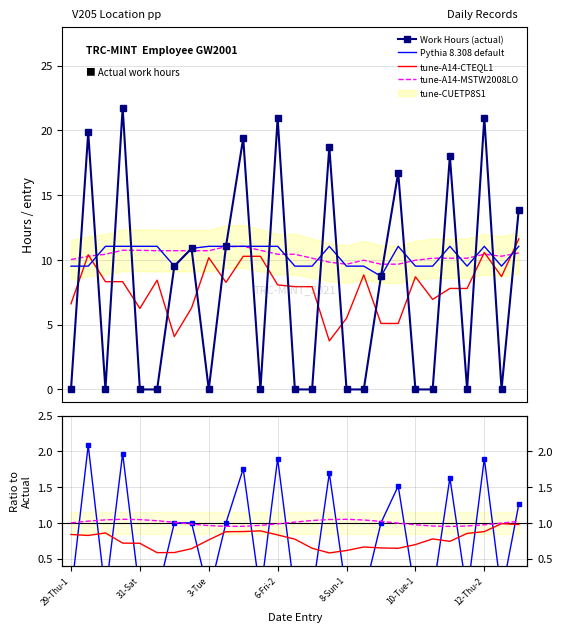

What is the highest value of the Work Hours series?

21.8